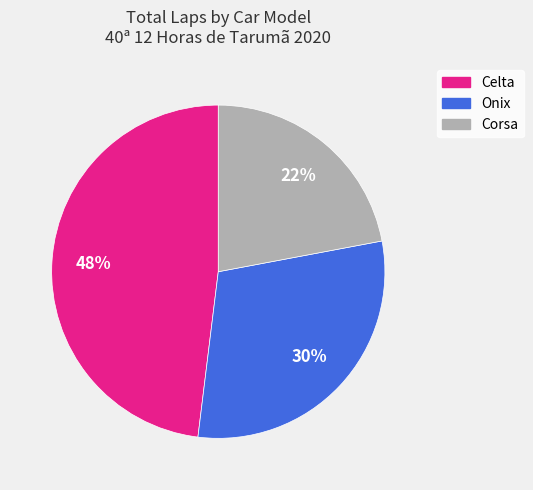

To the nearest percent, what is the difference between the largest and smallest slice percentages?

26%